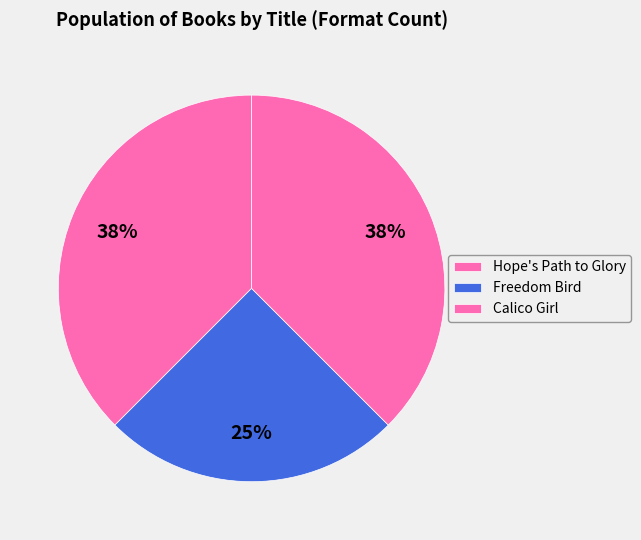

What is the smallest slice in the pie chart?

Freedom Bird